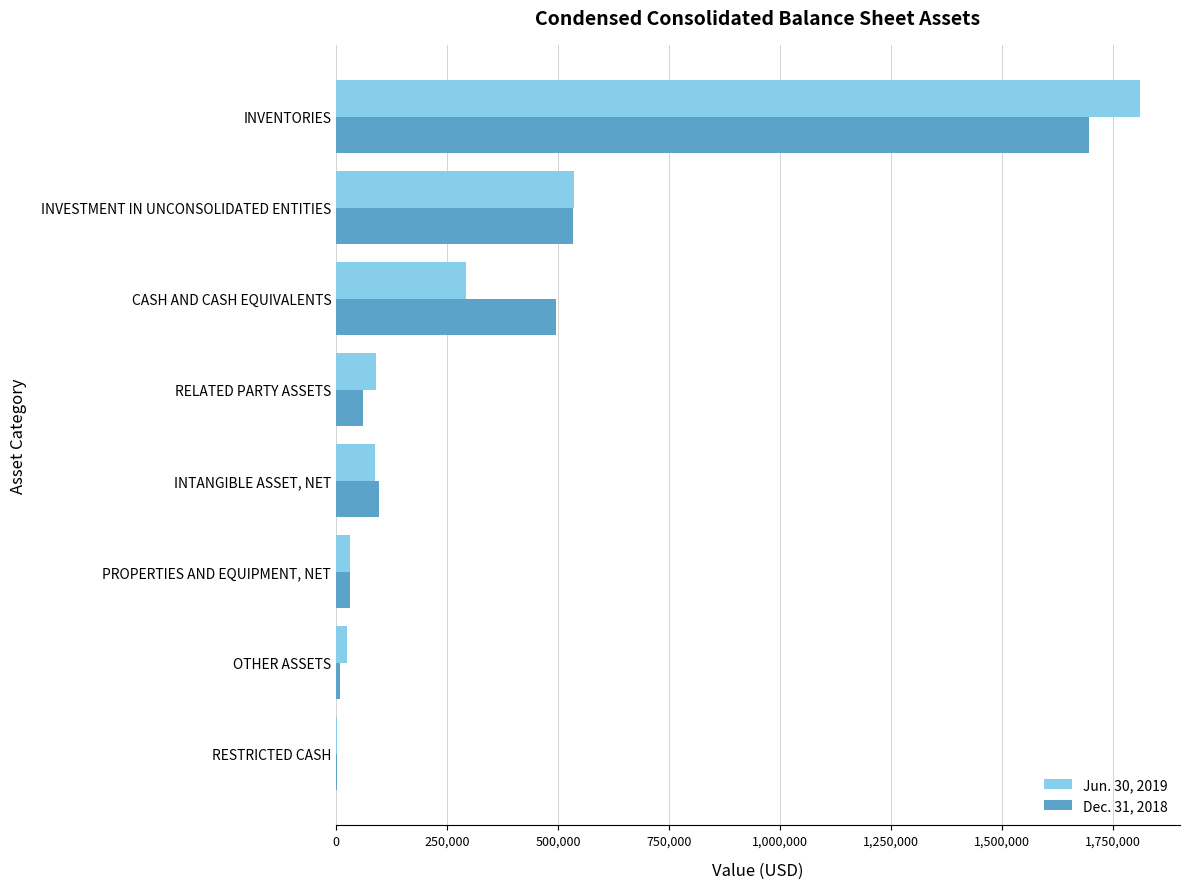

Count the number of categories in the chart.

8